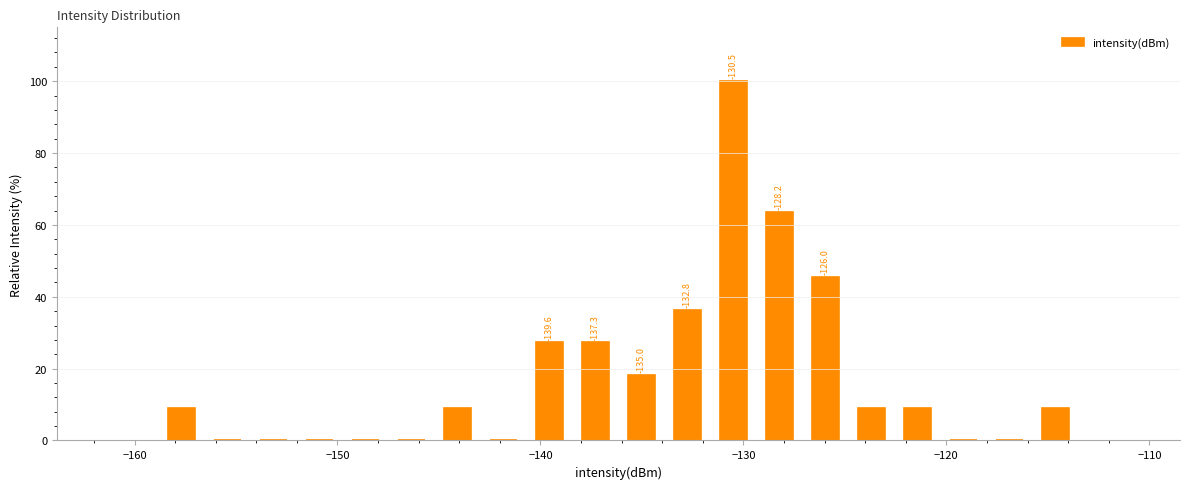

Read against the x-axis, roughly where is the centre of the tallest bar?

-130